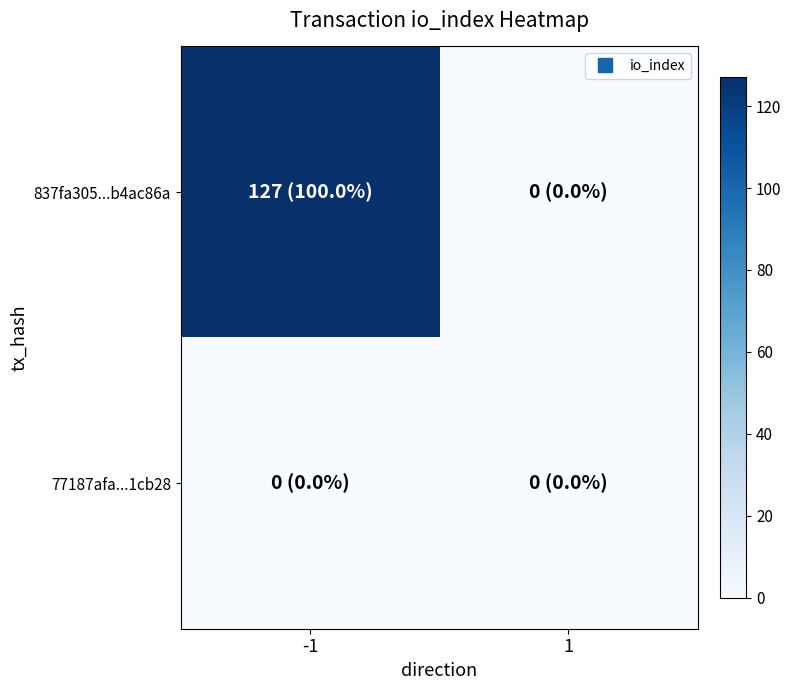

Which series has the largest total across all categories?

837fa305...b4ac86a